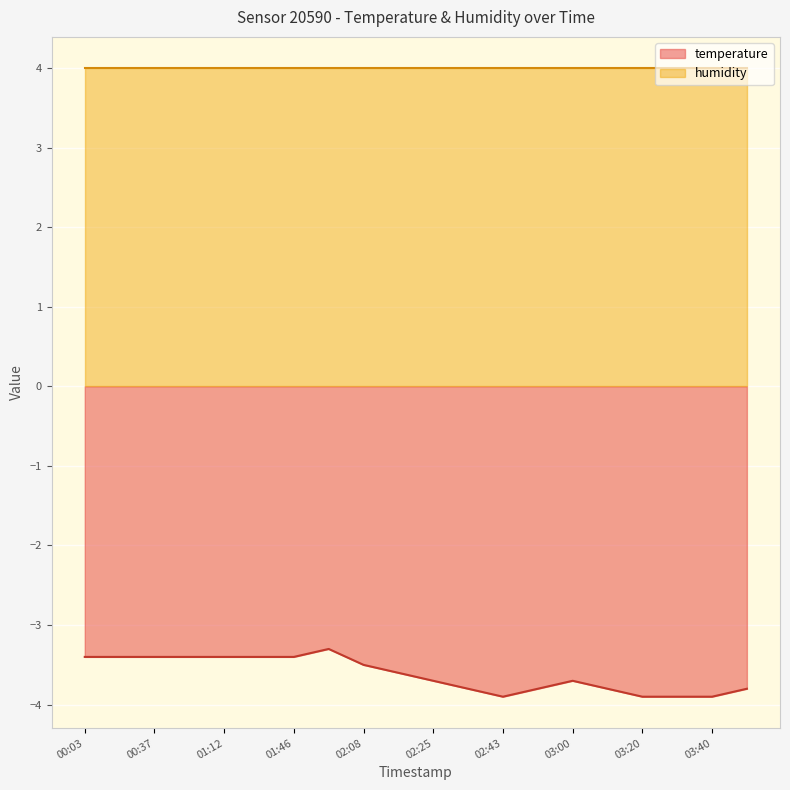

At which label is the value closest to -3?

01:59